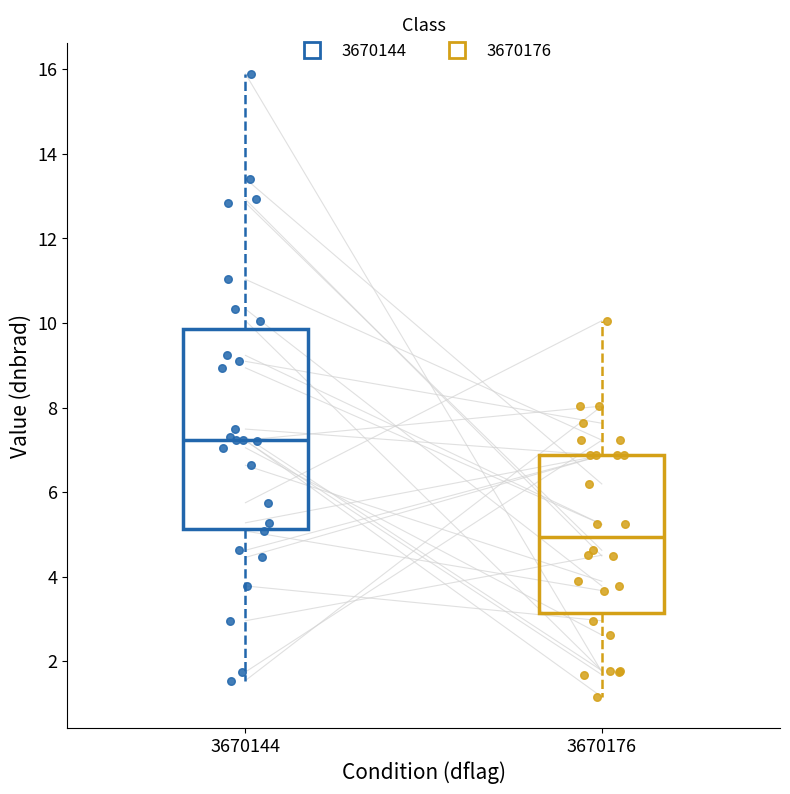

Where is the upper edge of the box at x = 3670176 on the y-axis? The values are not printed on the chart, so give them approximately, as read against the axis.

6.8